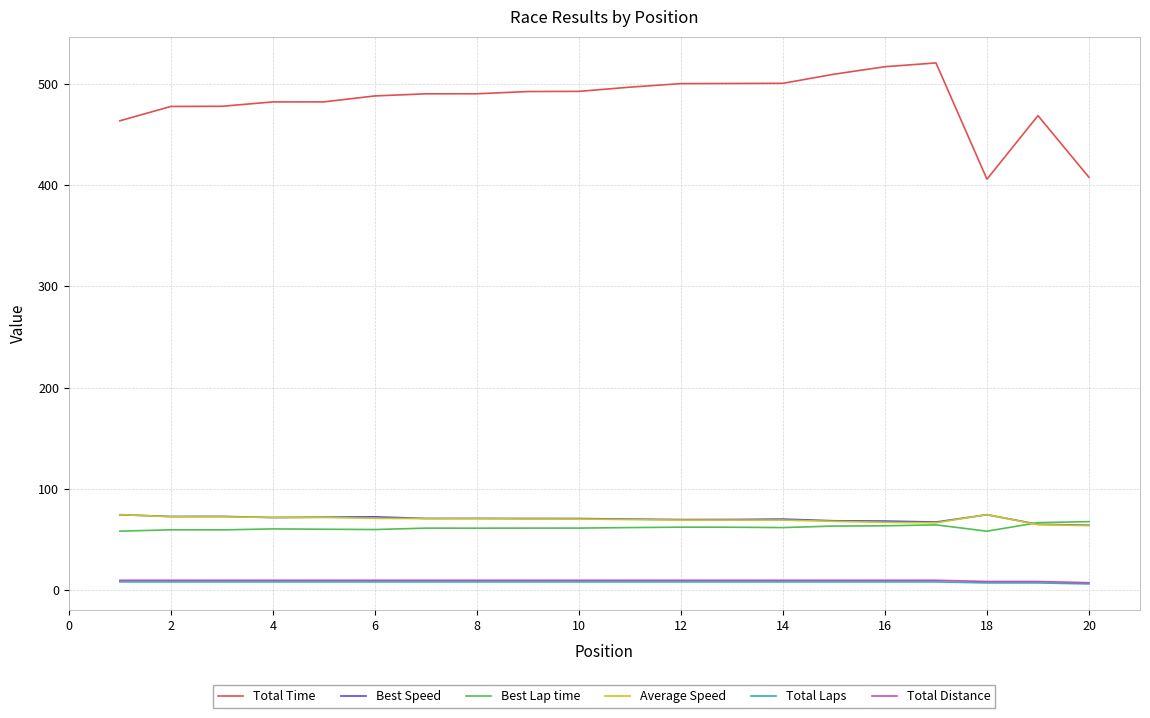

What is the maximum value for Total Time?

520.7